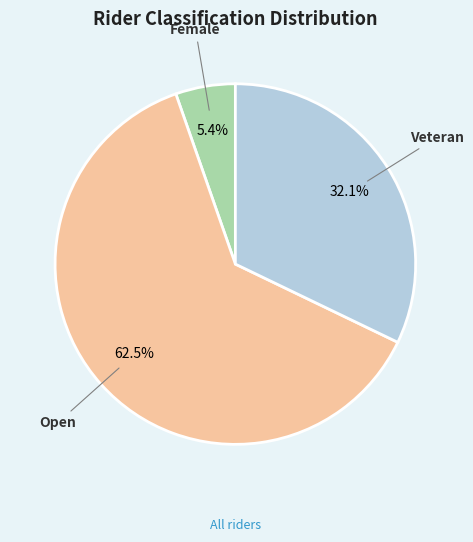

True or false: Open accounts for 68% of the total.

False